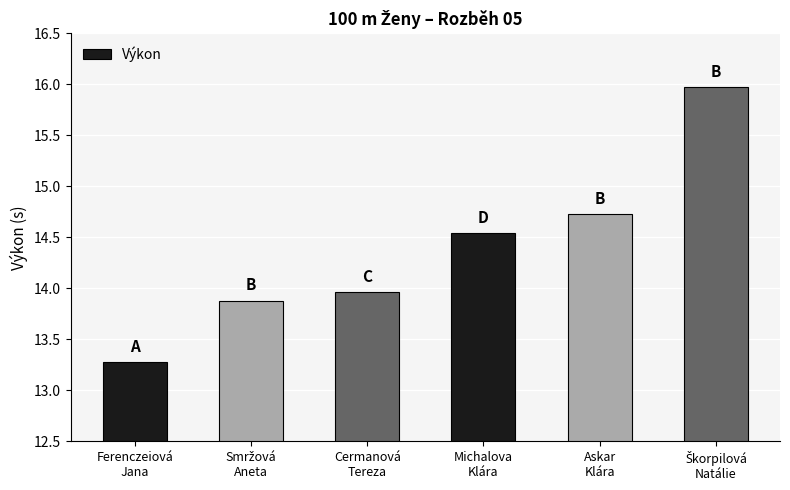

What is the average value?

14.4